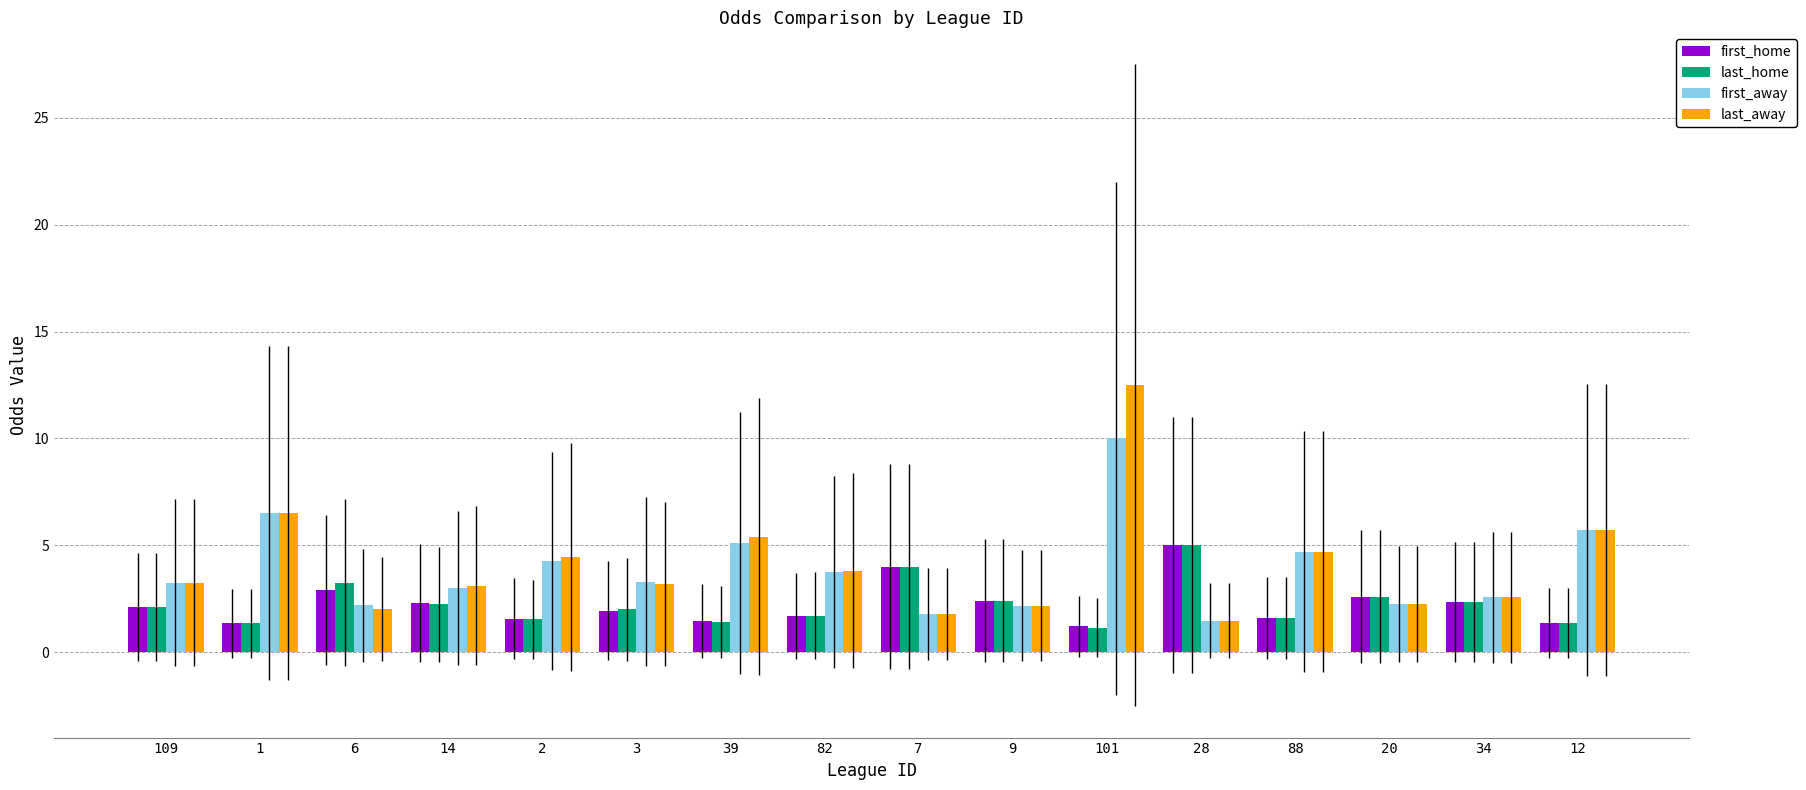

What is the sum of all first_away values?

62.0